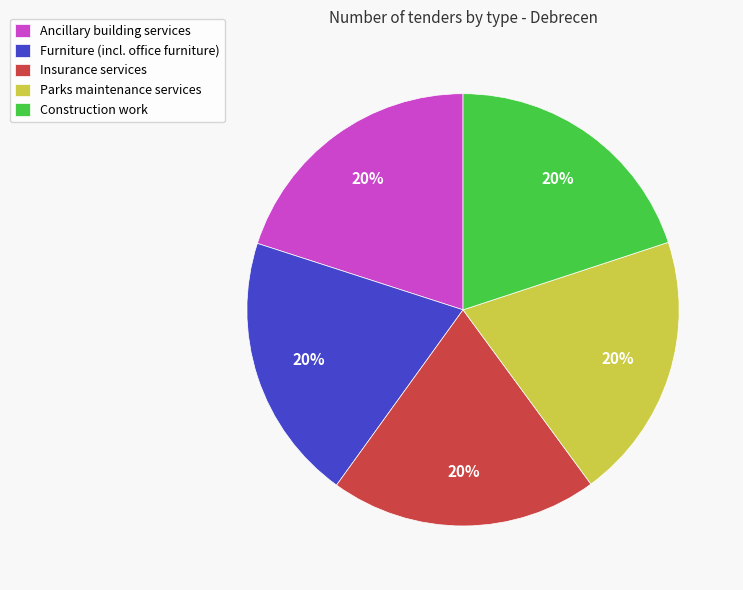

To the nearest percent, what is the combined percentage of Furniture (incl. office furniture) and Insurance services?

40%